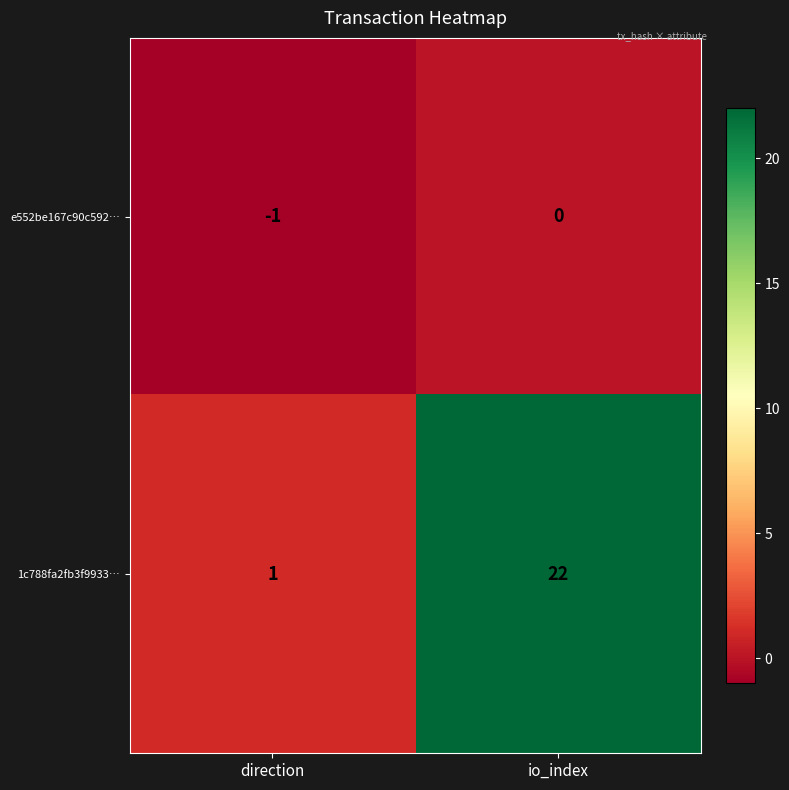

The e552be167c90c592… series shows 0 at io_index. True or false?

True